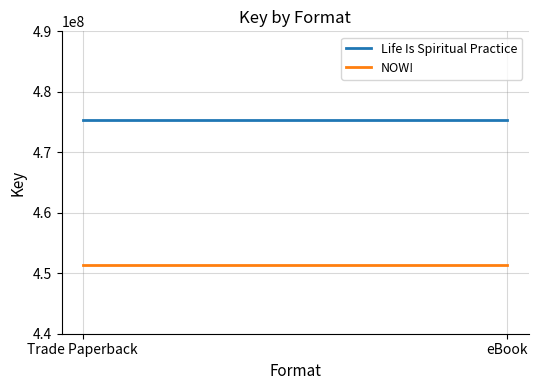

At which category does the chart reach its peak across all series?

Trade Paperback